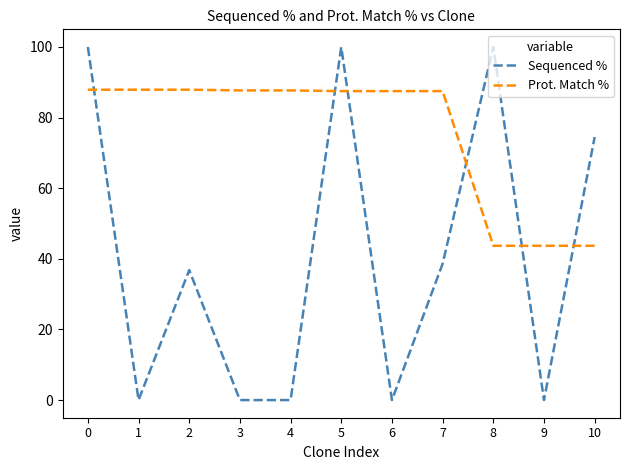

What is the highest value of the Prot. Match % series?

87.9